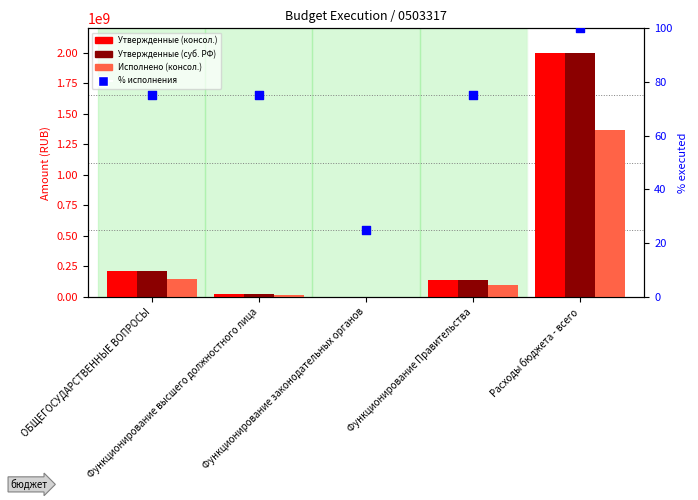

At how many categories does at least one series exceed 817563721?

1